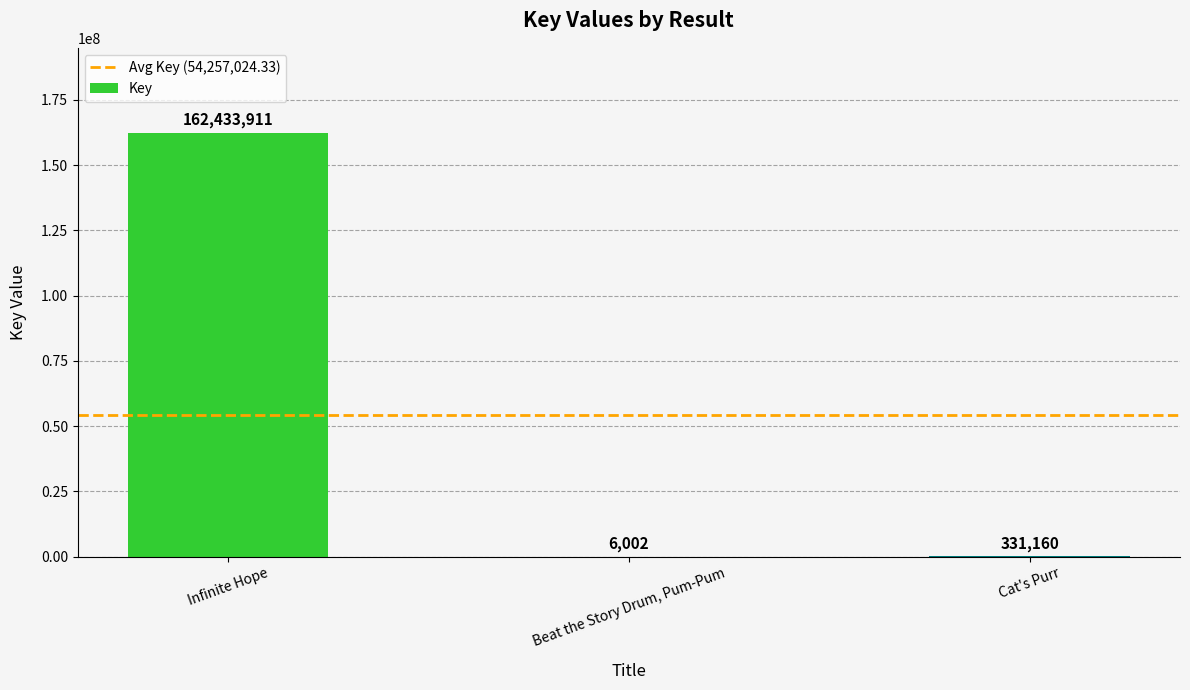

What is the sum of the values at Beat the Story Drum, Pum-Pum and Cat's Purr?

337162